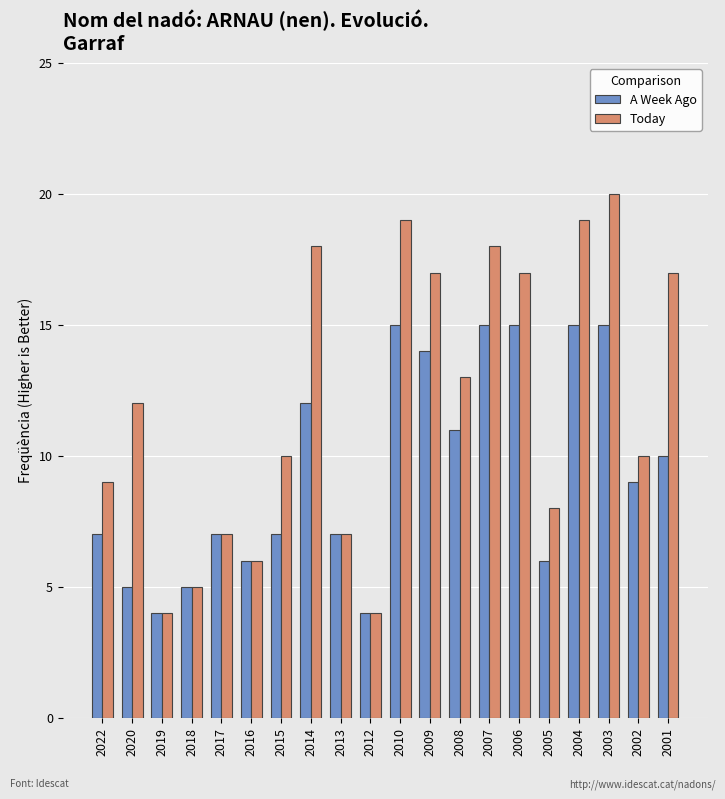

What are all the series names shown in the legend?

A Week Ago, Today